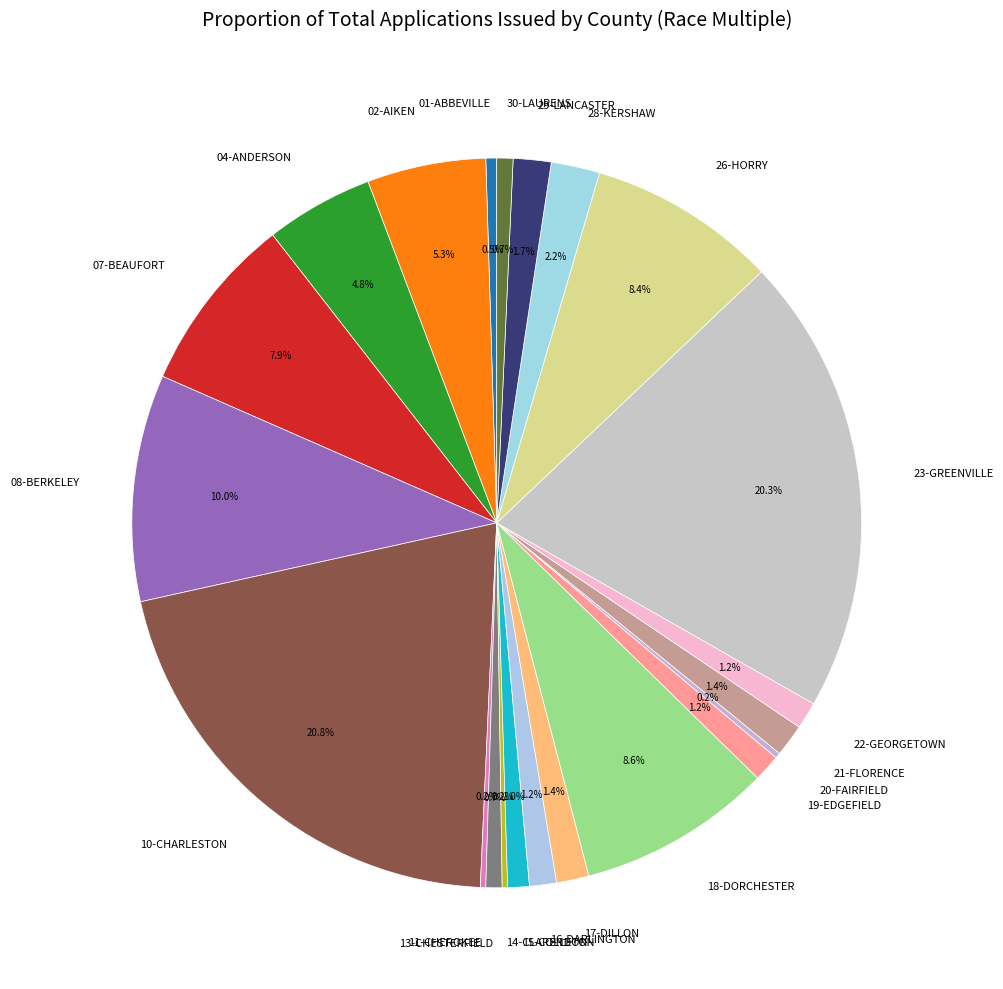

Is there a majority slice in this chart?

No